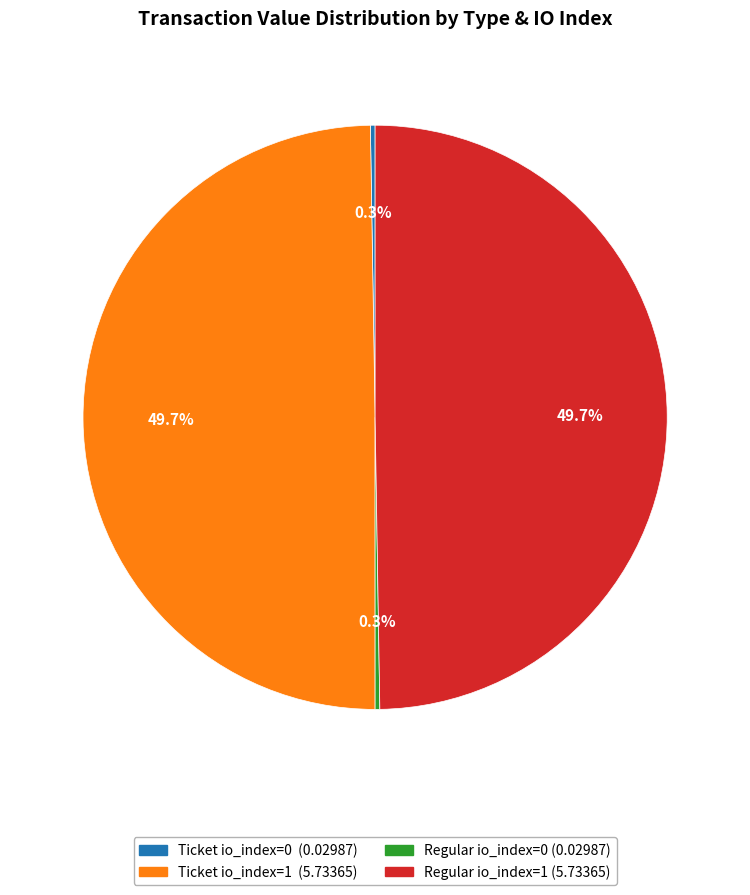

Is there a majority slice in this chart?

No